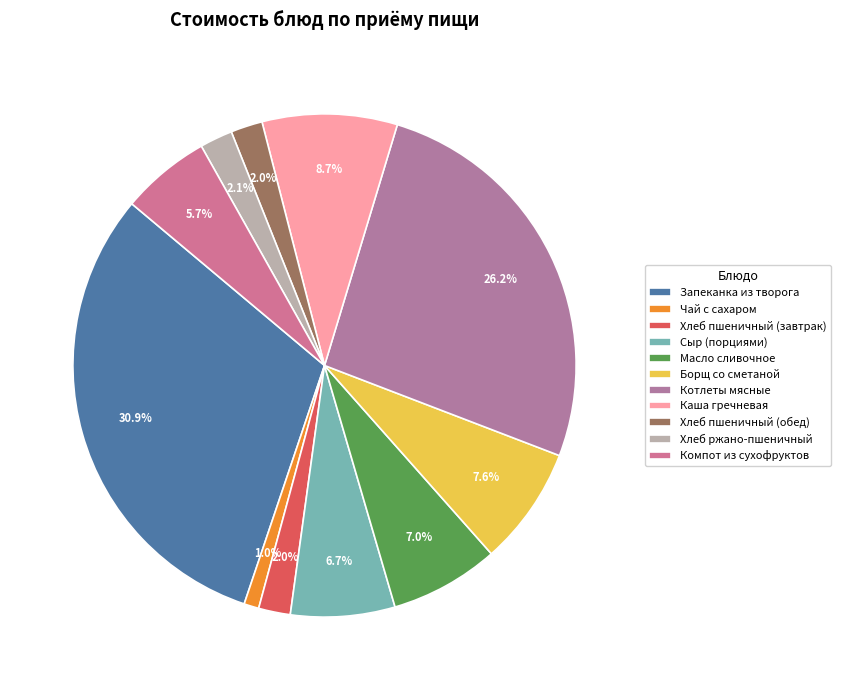

What is the ratio of the value at Компот из сухофруктов to the value at Чай с сахаром?

6.0